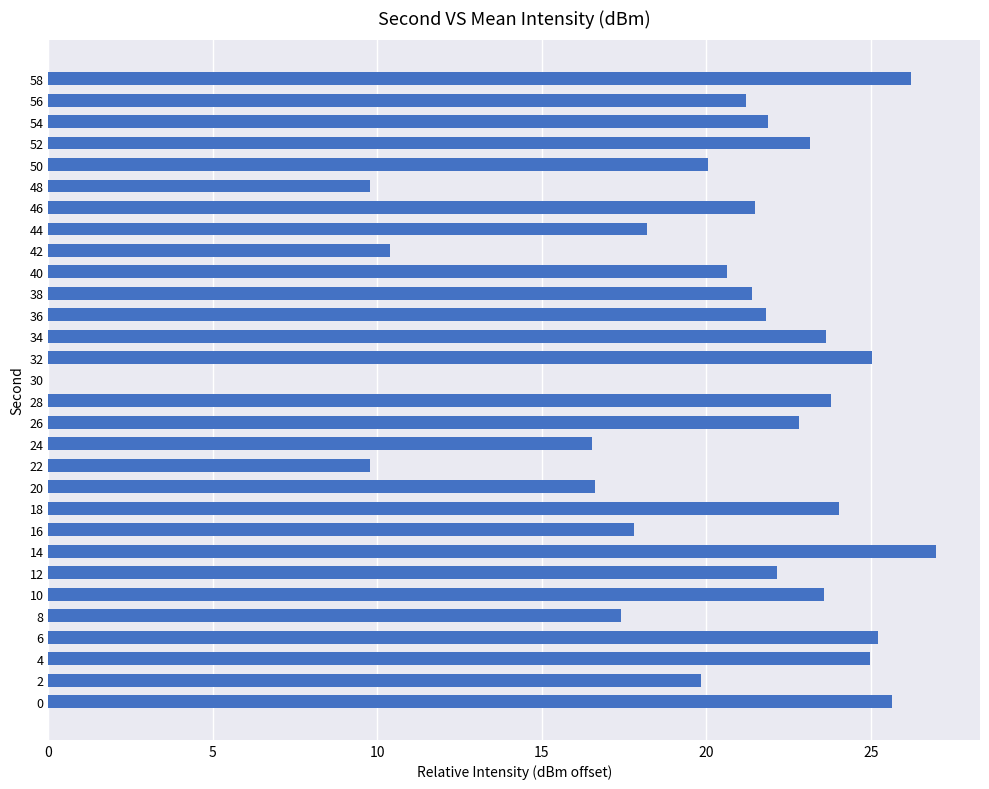

What is the ratio of the value at 52 to the value at 4?

0.9